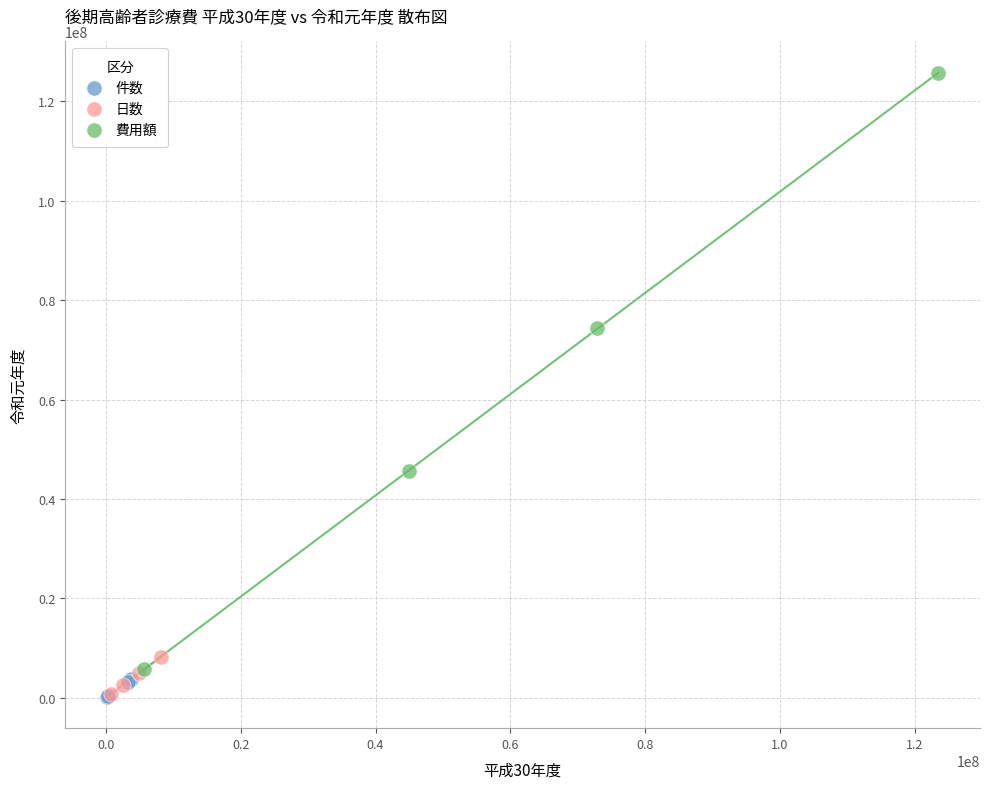

Which series has the largest Y range (max minus min)?

費用額